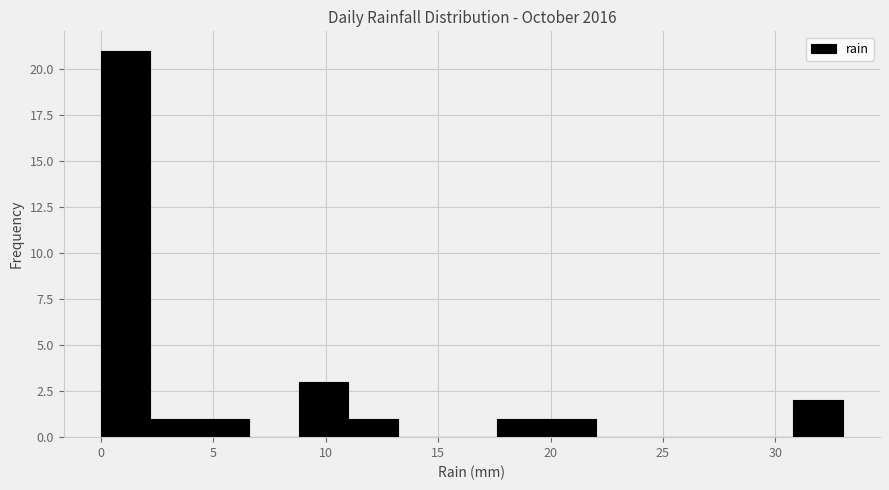

Reading left to right, transcribe this chart: for each bar, give the range it covers on the x-axis and its height. Neither the bar edges nor the heights are printed on the chart, so give them approximately, as read against the axes.

0.0 to 2.2: 21
2.2 to 4.4: 1
4.4 to 6.6: 1
6.6 to 8.8: 0
8.8 to 11.0: 3
11.0 to 13.2: 1
13.2 to 15.4: 0
15.4 to 17.6: 0
17.6 to 19.8: 1
19.8 to 22.0: 1
22.0 to 24.2: 0
24.2 to 26.4: 0
26.4 to 28.6: 0
28.6 to 30.8: 0
30.8 to 33.0: 2